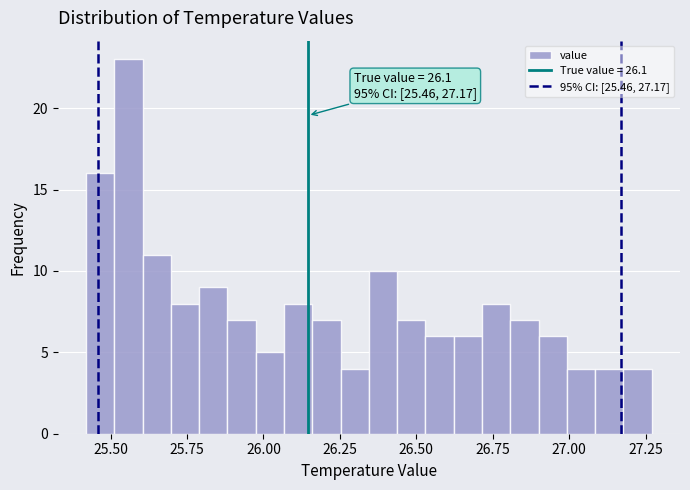

Read against the x-axis, roughly where is the centre of the tallest bar?

25.55